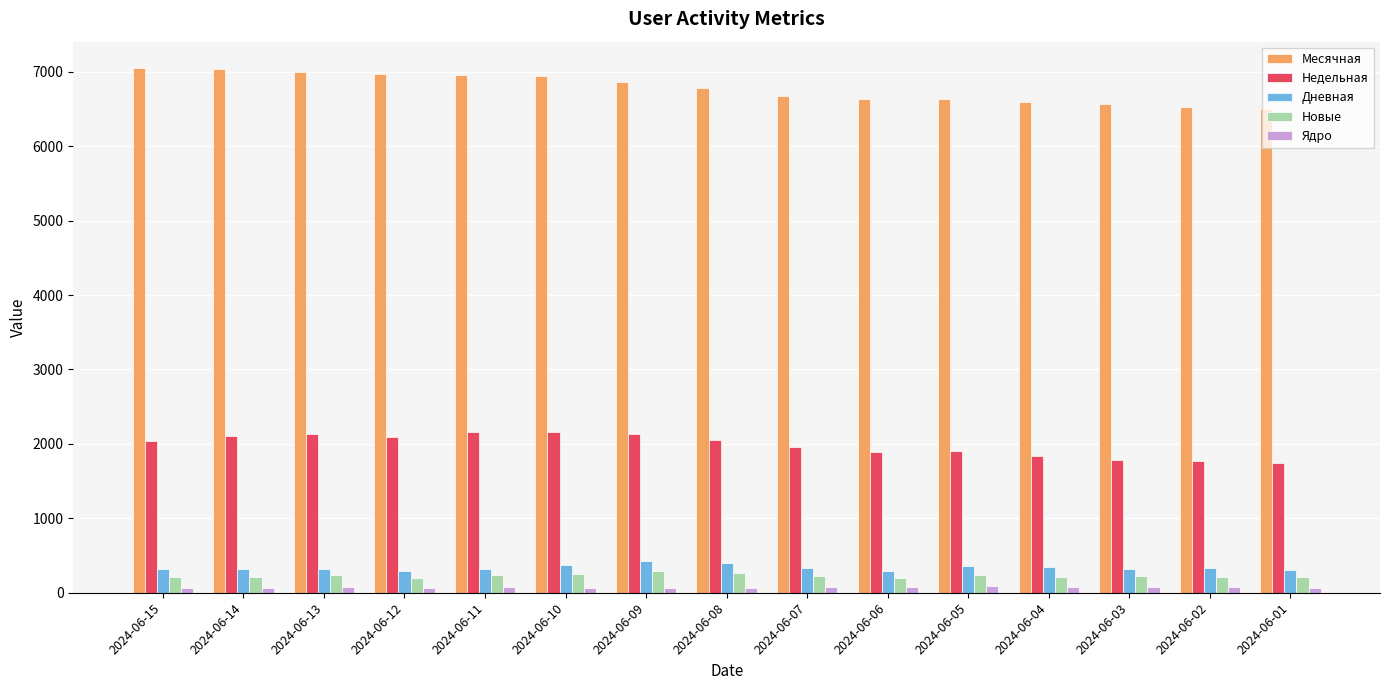

What is the value of the Ядро bar at the 10th from the left?

81